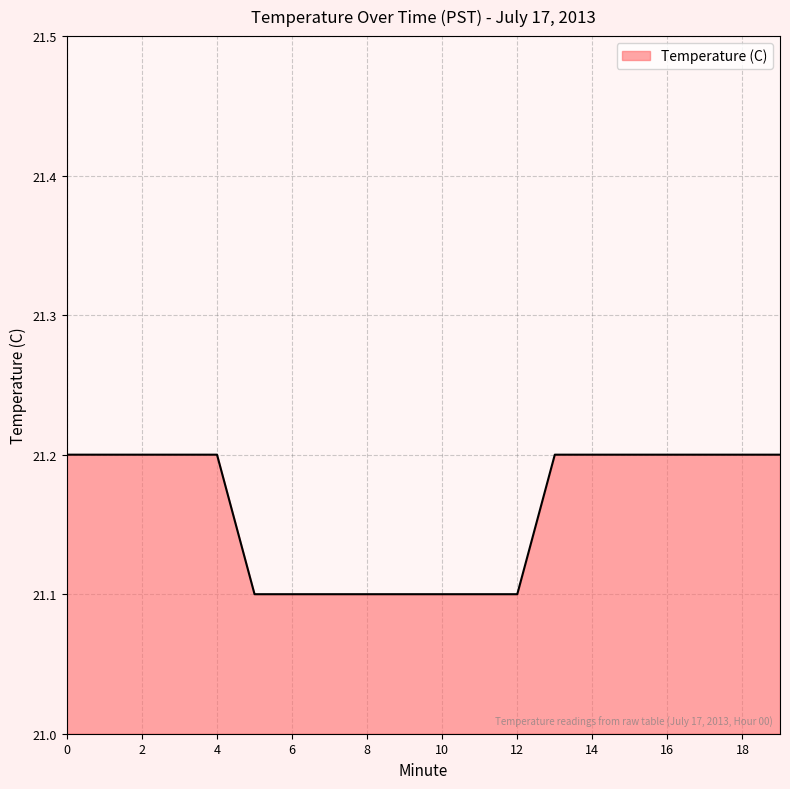

What is the smallest value displayed?

21.1